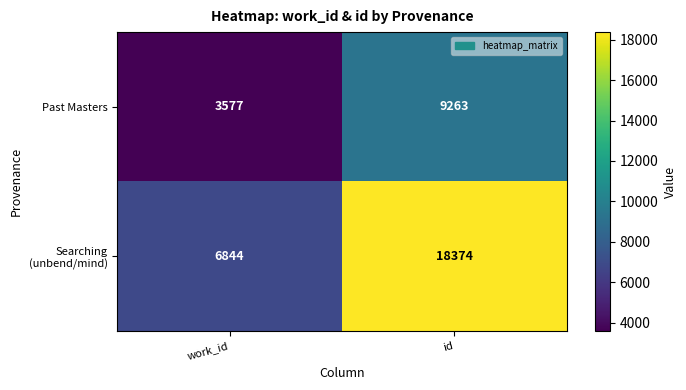

What is the total value across all series at work_id?

10421